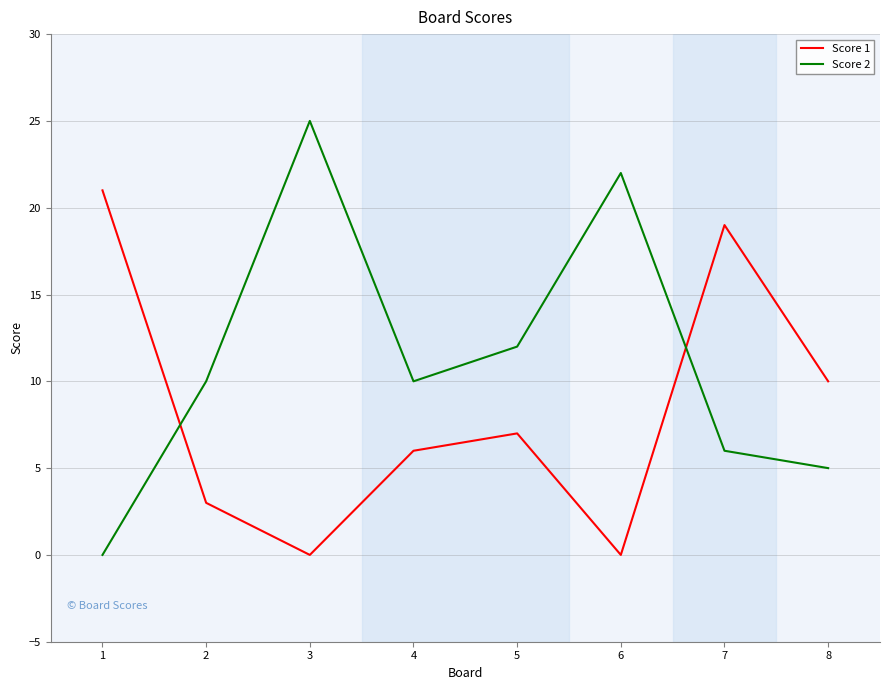

What is the greatest value displayed?

25